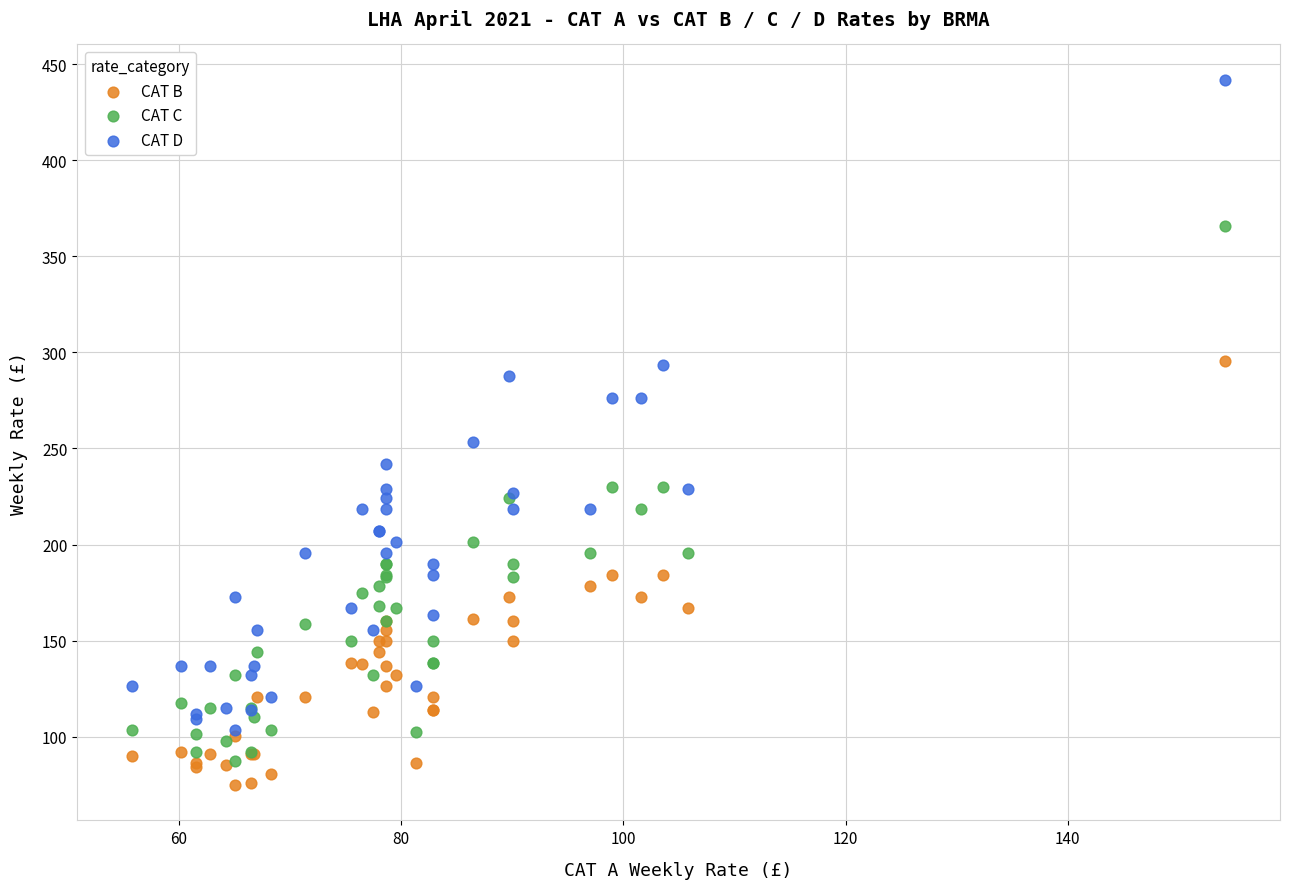

Which series reaches the minimum Y coordinate?

CAT B